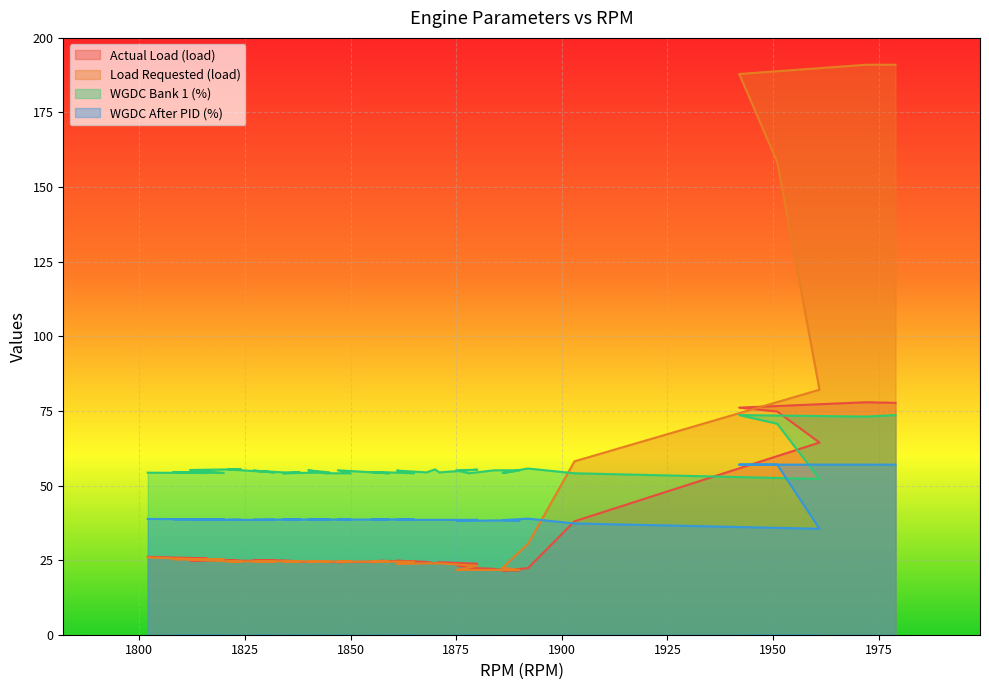

The value of WGDC Bank 1 (%) at 21 is 18.7. True or false?

False